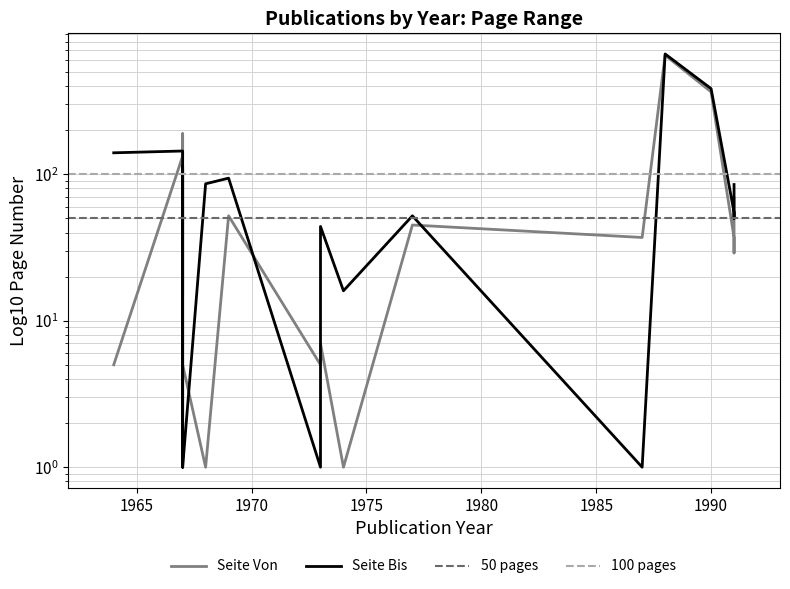

True or false: Seite Von and Seite Bis cross at least once.

True